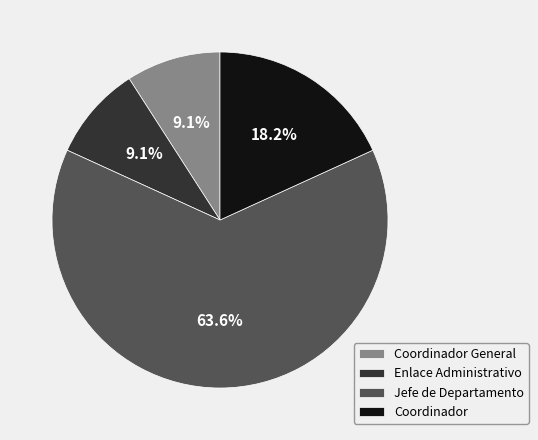

What is the largest slice in the pie chart?

Jefe de Departamento